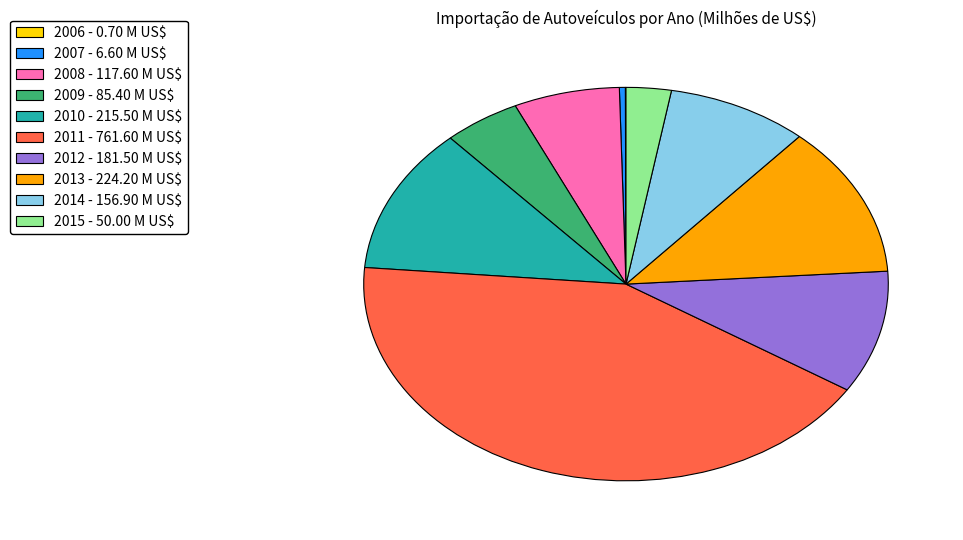

True or false: 2013 - 224.20 M US$ accounts for 12% of the total.

True